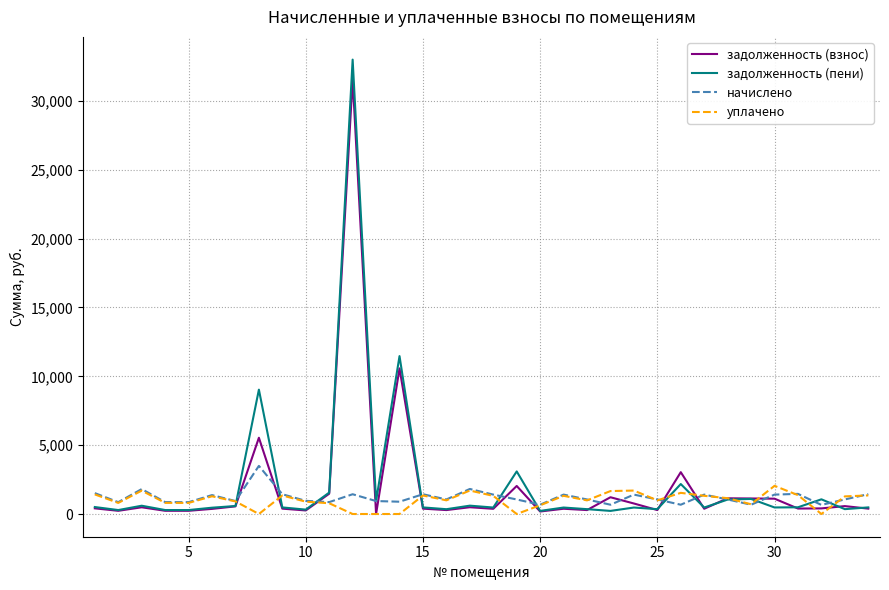

What is the maximum value shown in the chart?

33000.3